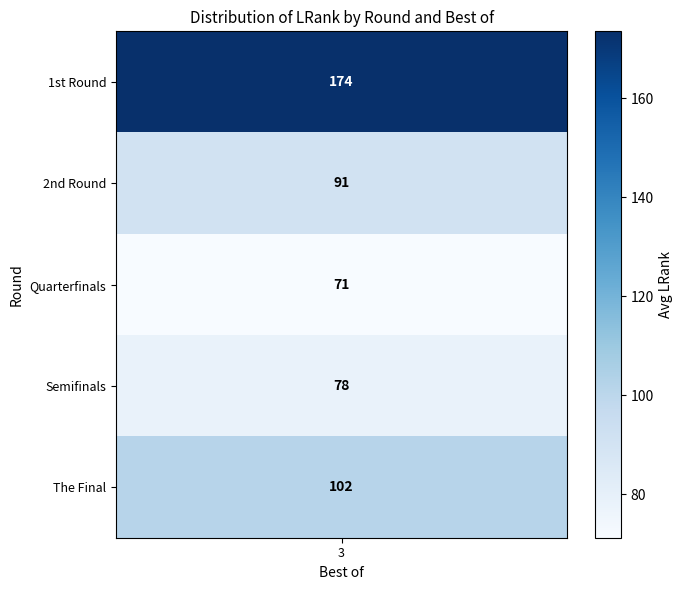

How many values in 2nd Round are above zero?

1